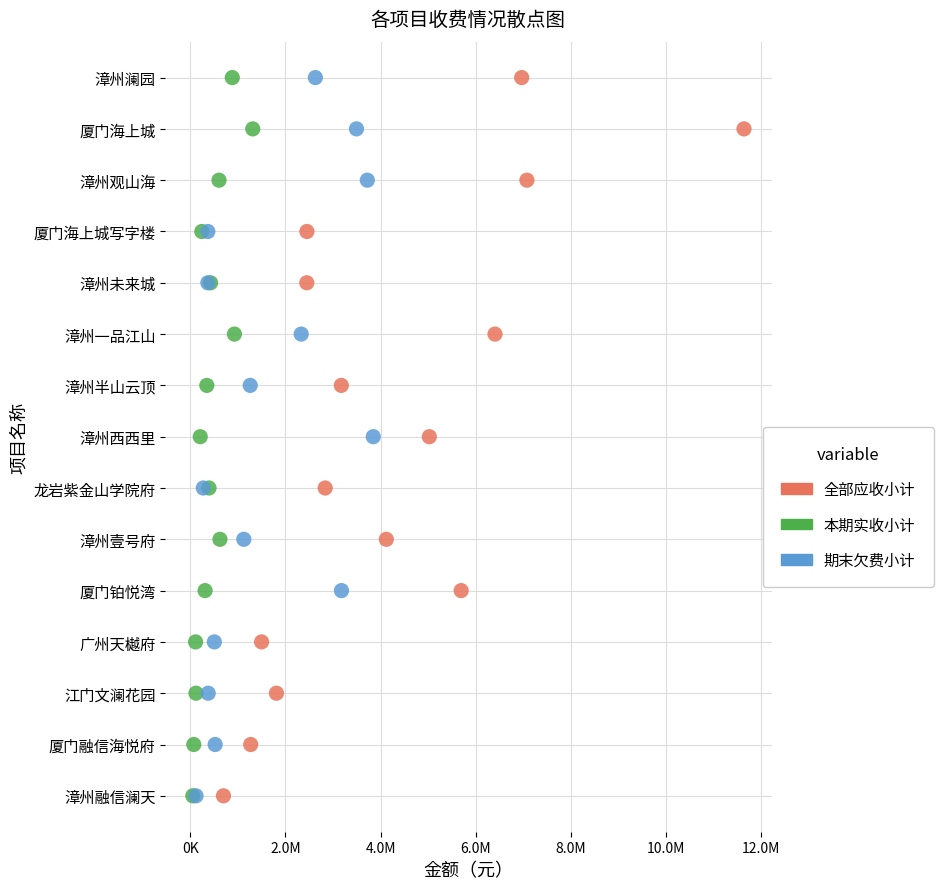

What are all the series names shown in the legend?

全部应收小计, 本期实收小计, 期末欠费小计